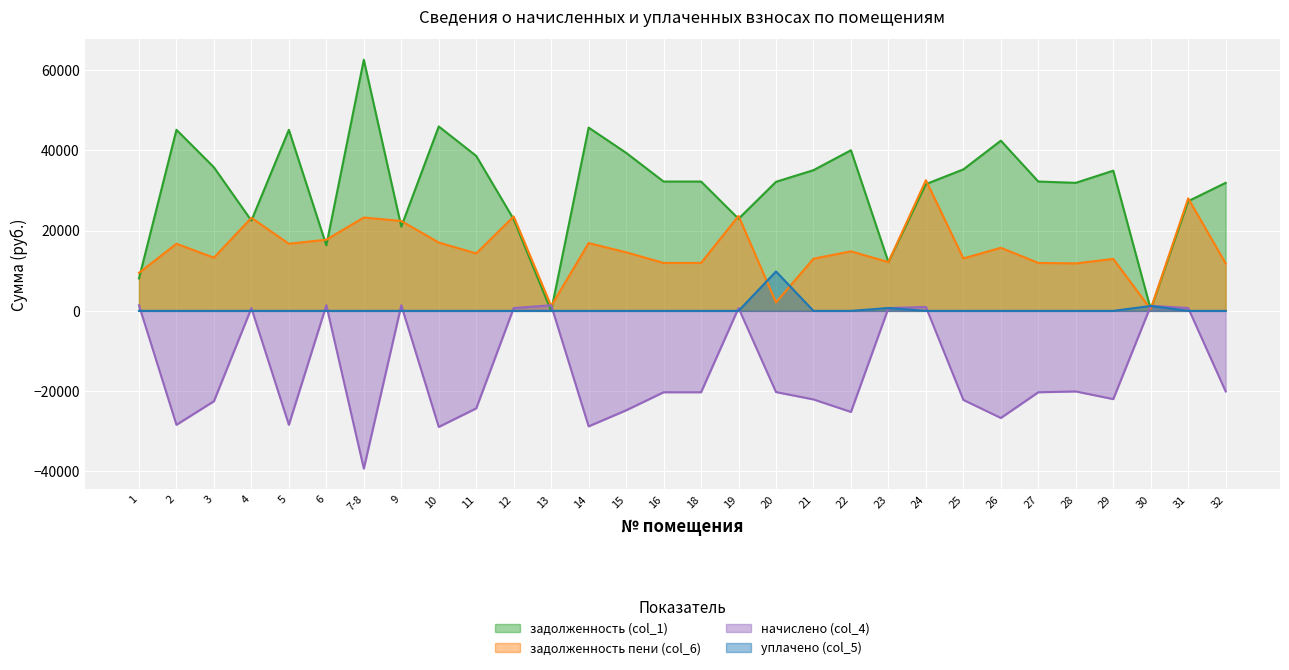

At which category is the sum across all series the highest?

24